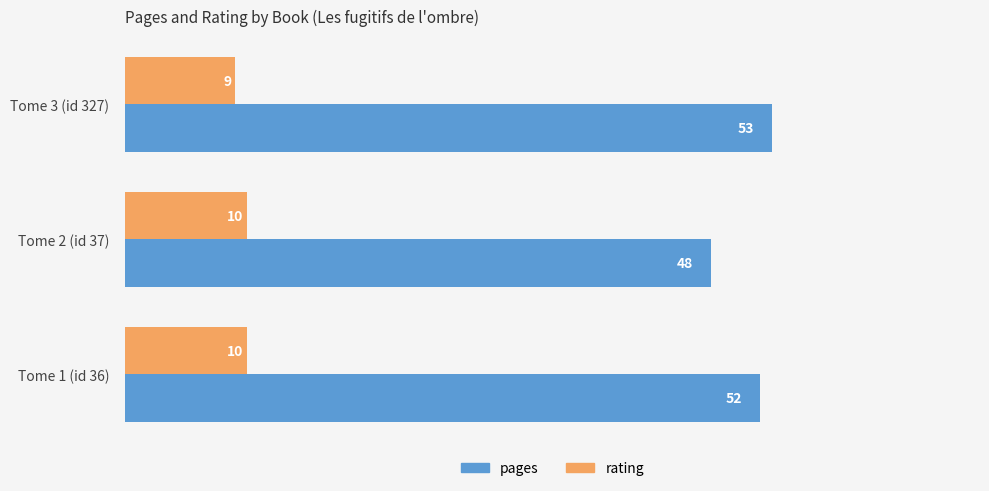

Is it true that pages equals 21 at Tome 1 (id 36)?

False